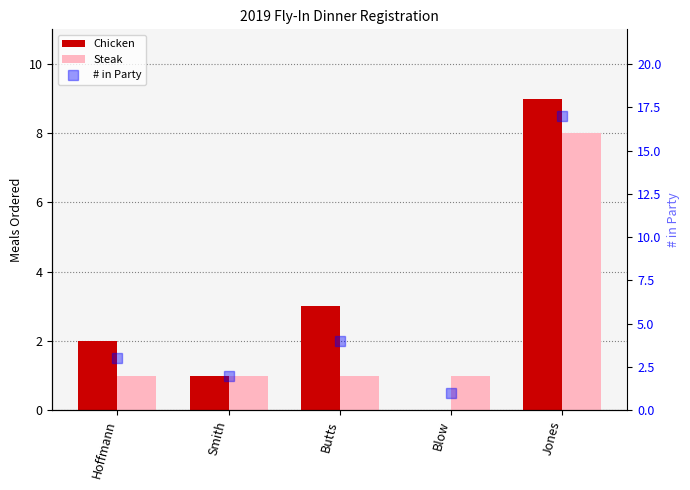

What is the label of the 5th bar from the right?

Hoffmann